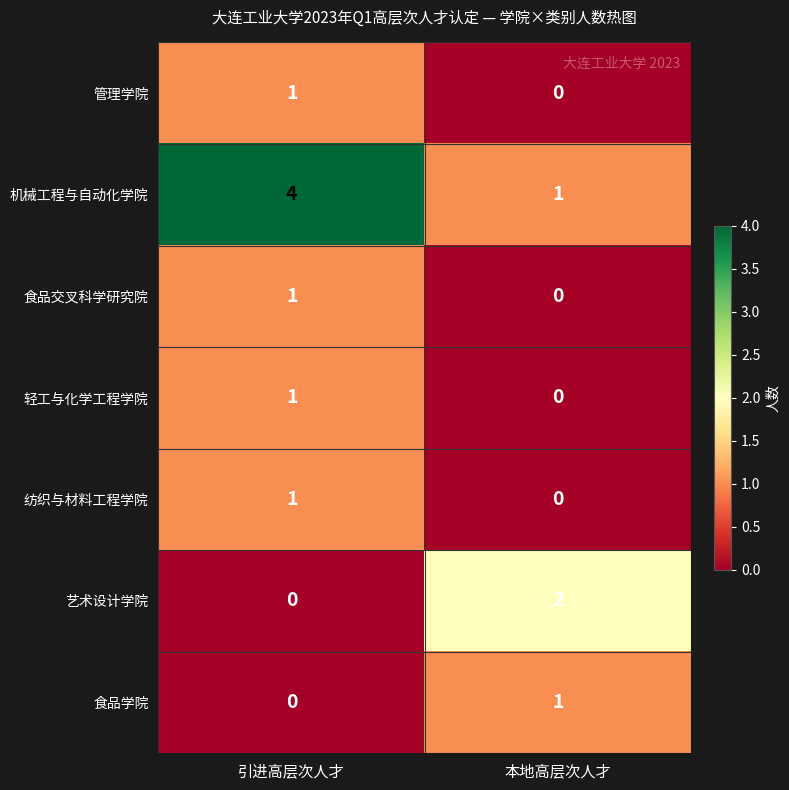

Where is 食品交叉科学研究院 nearest to the value 0?

本地高层次人才